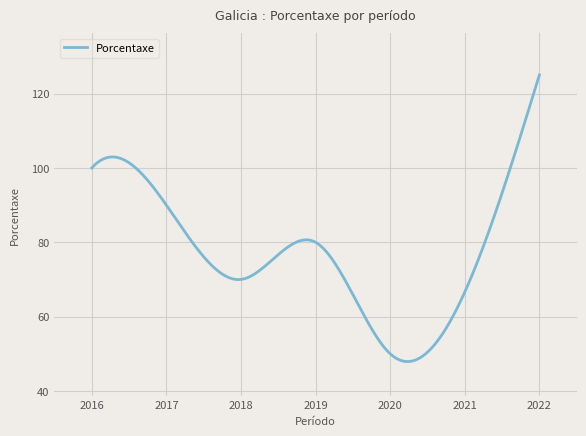

What is the smallest value displayed?

47.9